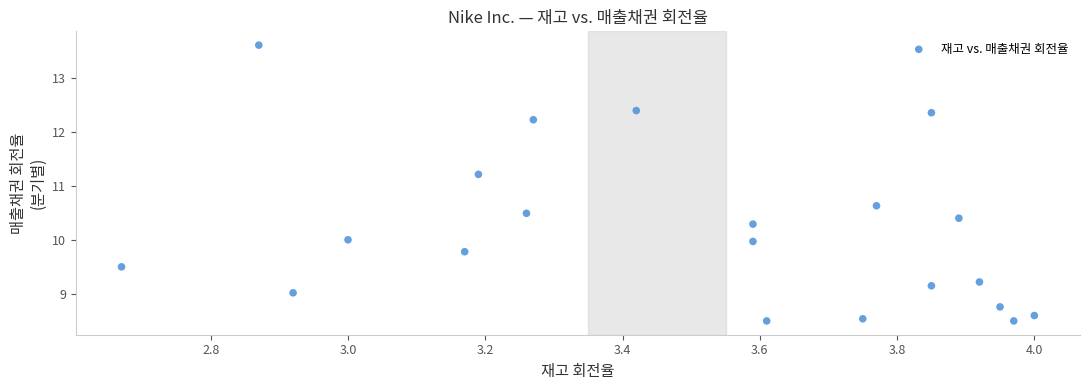

What Y value in the scatter plot is closest to 11?

11.2